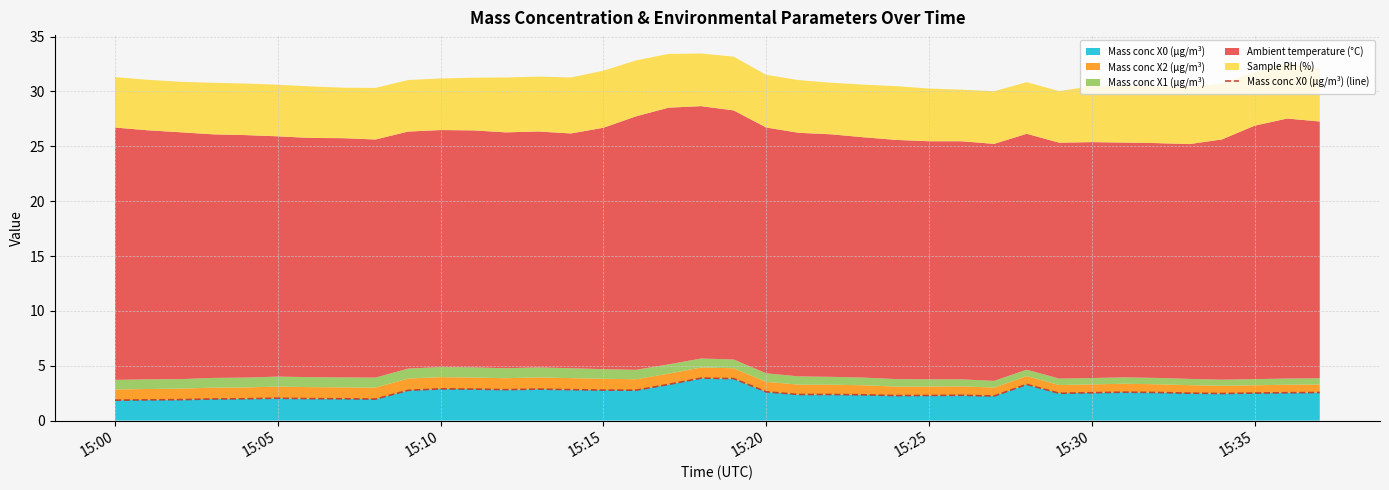

What is the lowest value of the Mass conc X0 (μg/m³) series?

1.9